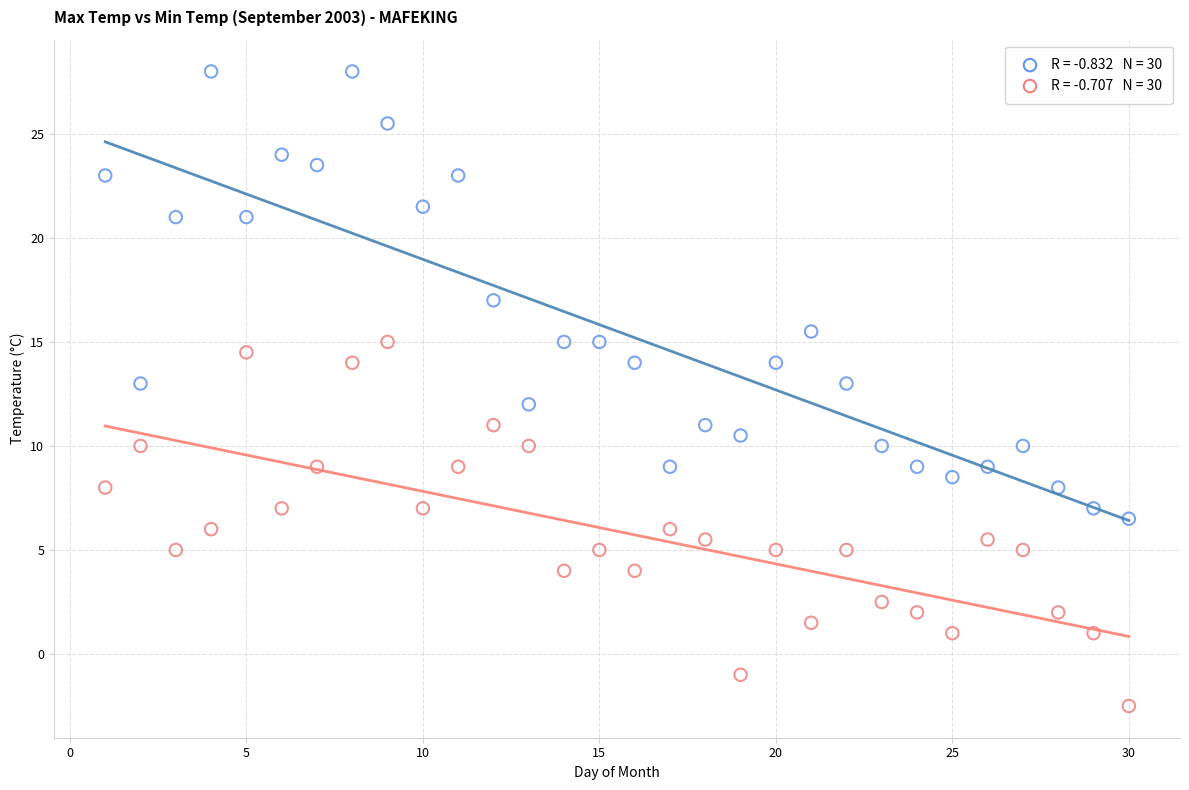

Across all data points, what is the range of Y values (max minus min)?

30.5